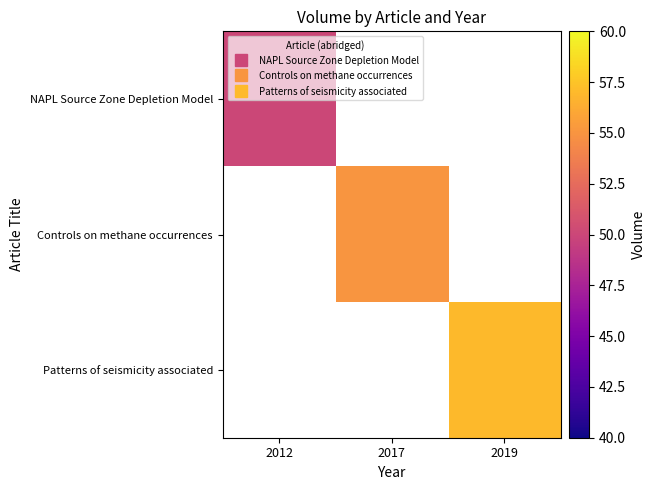

Reading left to right, extract all data points from this chart.

NAPL Source Zone Depletion Model: 2012=50	2017=0	2019=0
Controls on methane occurrences: 2012=0	2017=55	2019=0
Patterns of seismicity associated: 2012=0	2017=0	2019=57